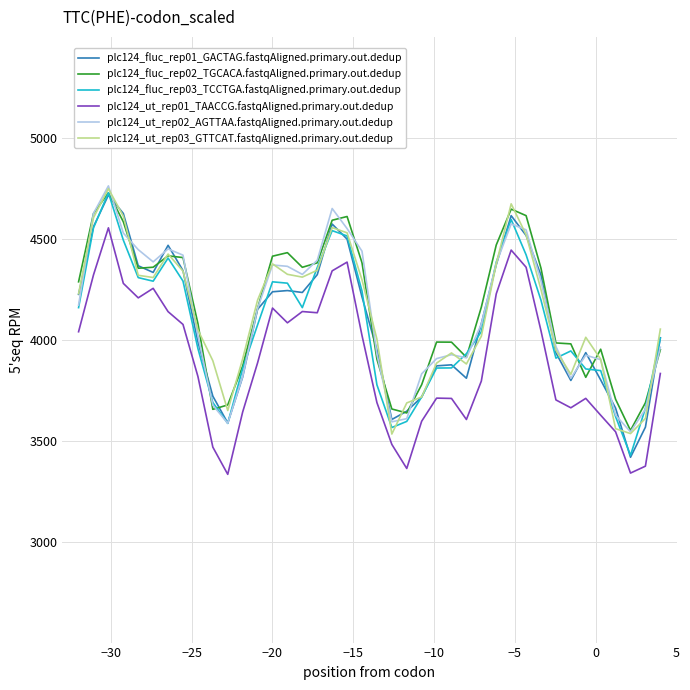

What is the maximum value for plc124_fluc_rep03_TCCTGA.fastqAligned.primary.out.dedup?

4728.0